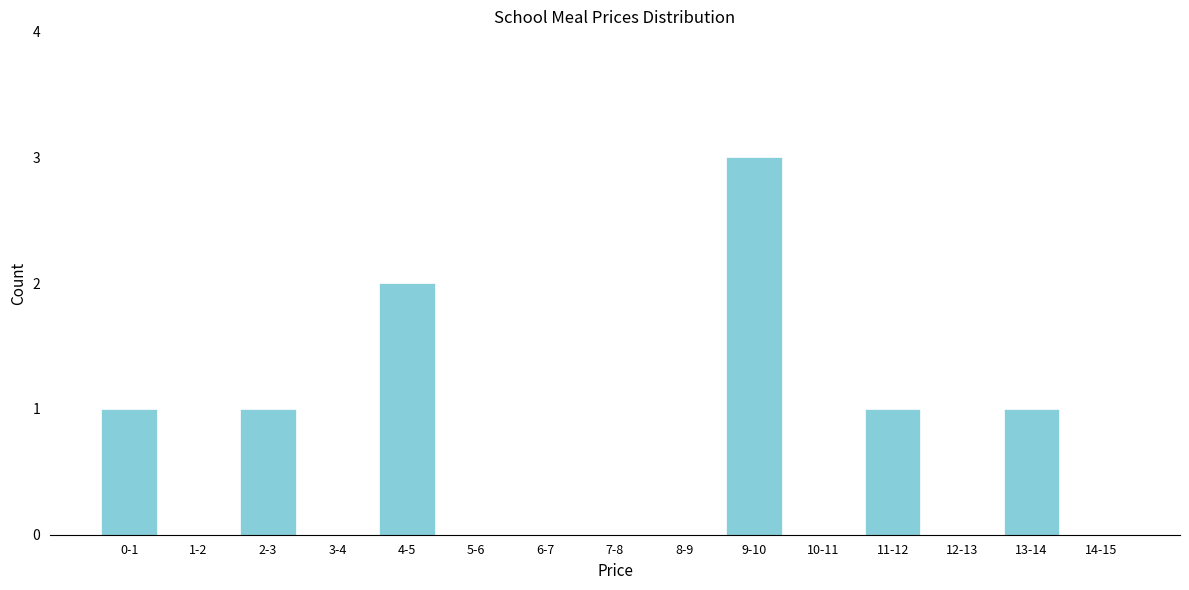

Reading left to right, extract all data points from this chart.

0-1=1	1-2=0	2-3=1	3-4=0	4-5=2	5-6=0	6-7=0	7-8=0	8-9=0	9-10=3	10-11=0	11-12=1	12-13=0	13-14=1	14-15=0